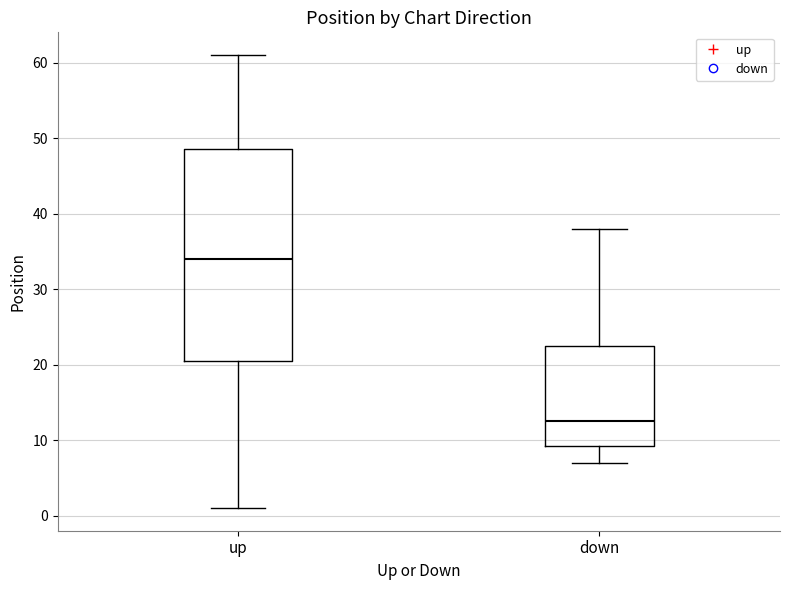

Where does the lower whisker of the box for up end on the y-axis? The values are not printed on the chart, so give them approximately, as read against the axis.

1